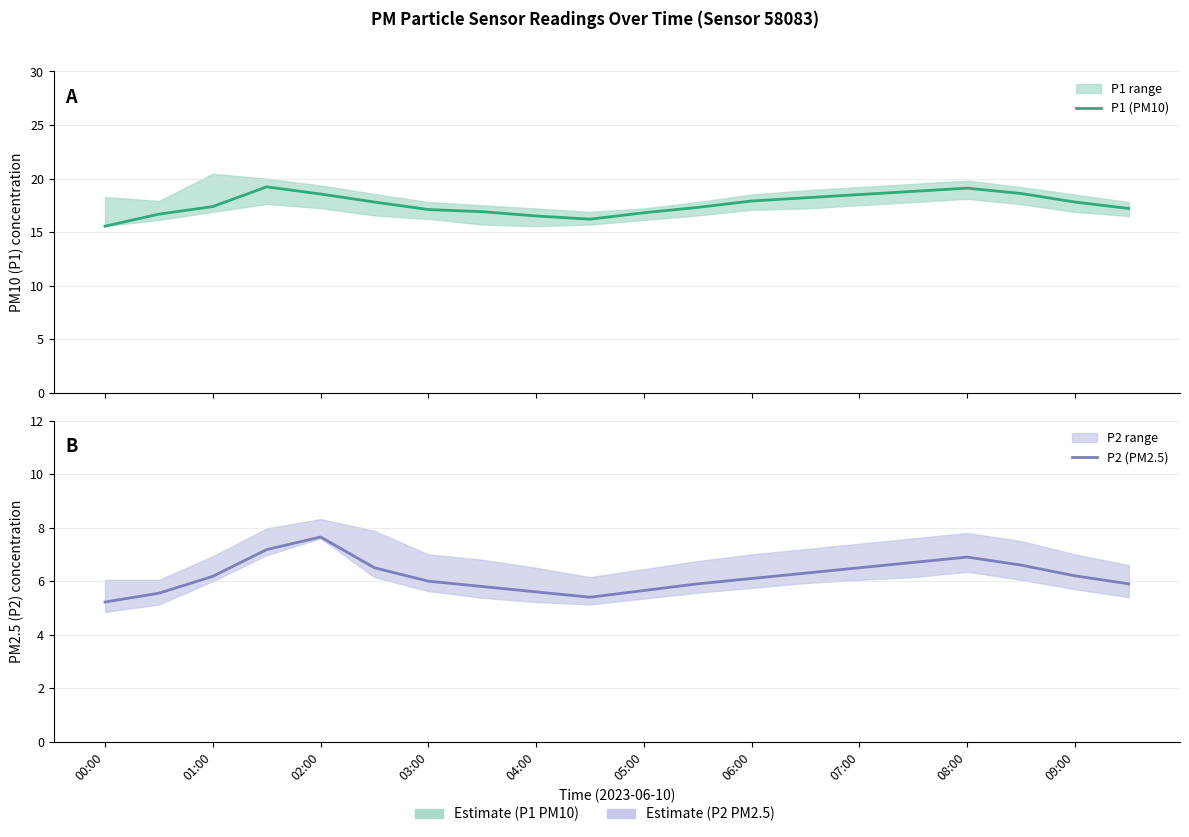

What value does the P1 (PM10) series have at 08:00?

19.1